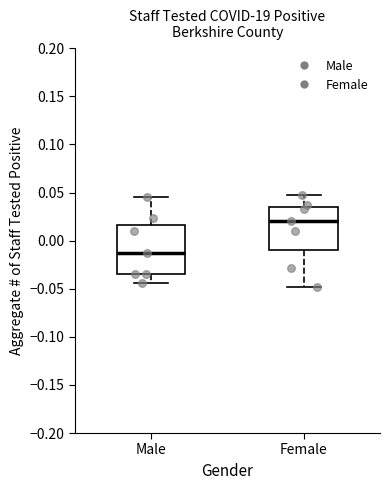

Reading left to right, read every box against the y-axis: the position of its median line, the range the box covers, and the ends of its whiskers. The values are not printed on the chart, so give them approximately, as read against the axis.

Male: median -0.015, box -0.035 to 0.015, whiskers -0.045 to 0.045
Female: median 0.020, box -0.010 to 0.035, whiskers -0.050 to 0.045